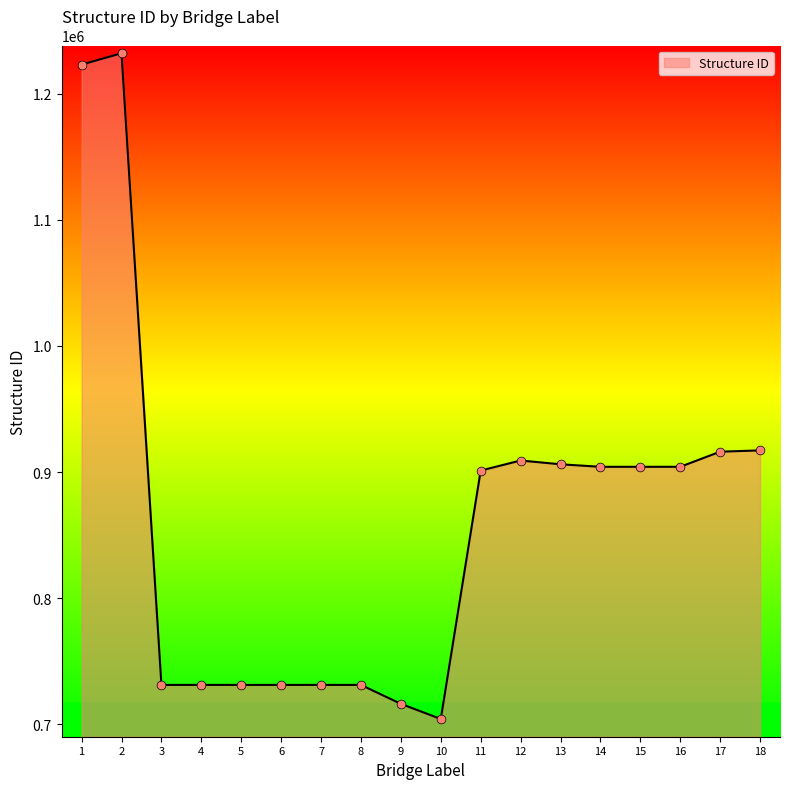

Approximately how many times larger is the value at 2 compared to 8?

1.7